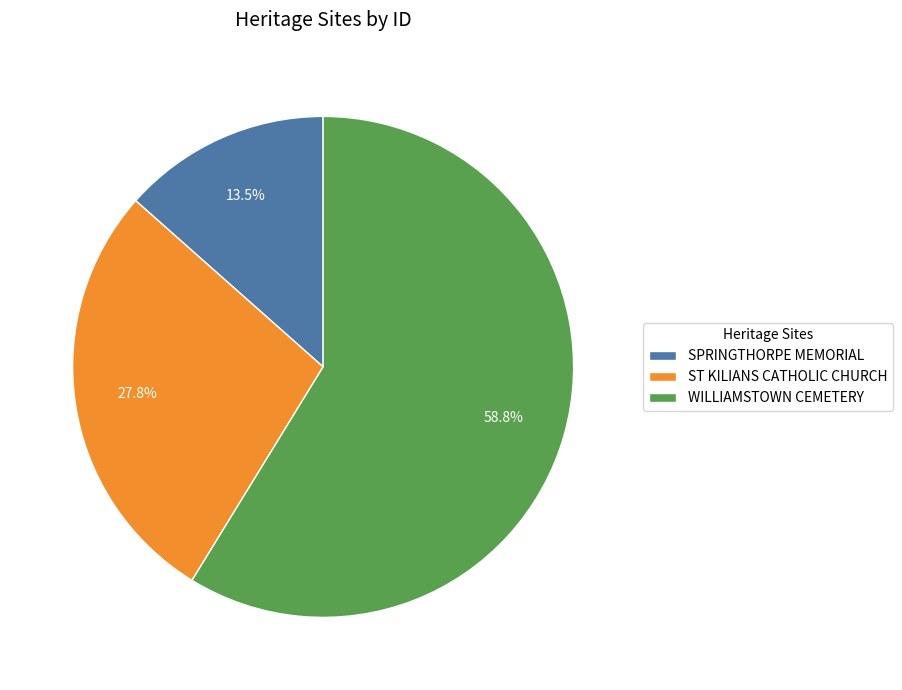

To the nearest percent, what portion does ST KILIANS CATHOLIC CHURCH represent?

28%